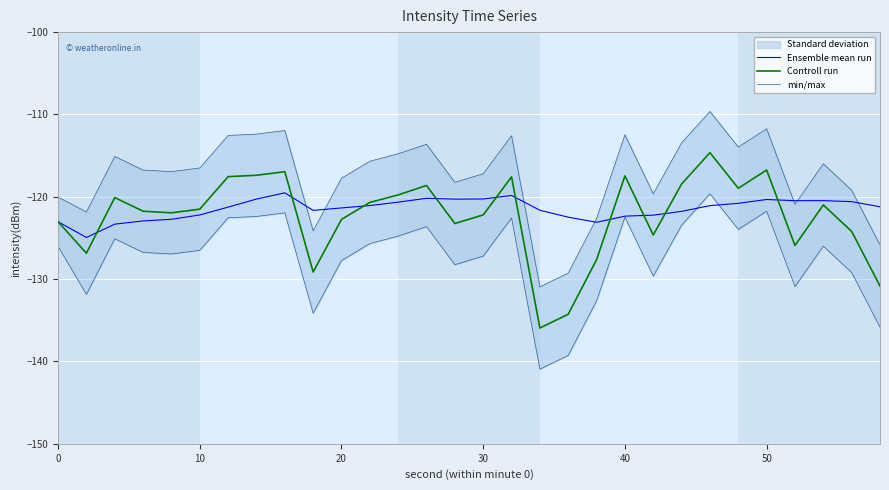

What is the minimum value for Ensemble mean run?

-124.9